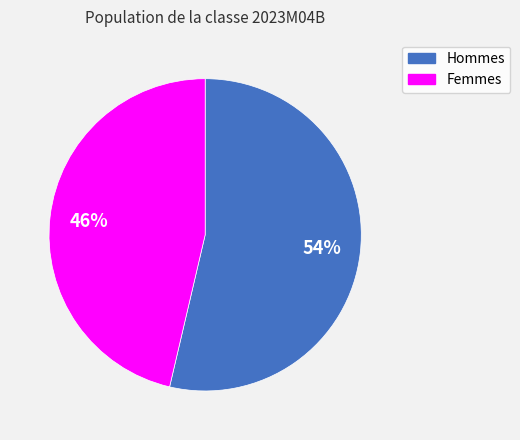

To the nearest percent, what is the average slice percentage?

50%